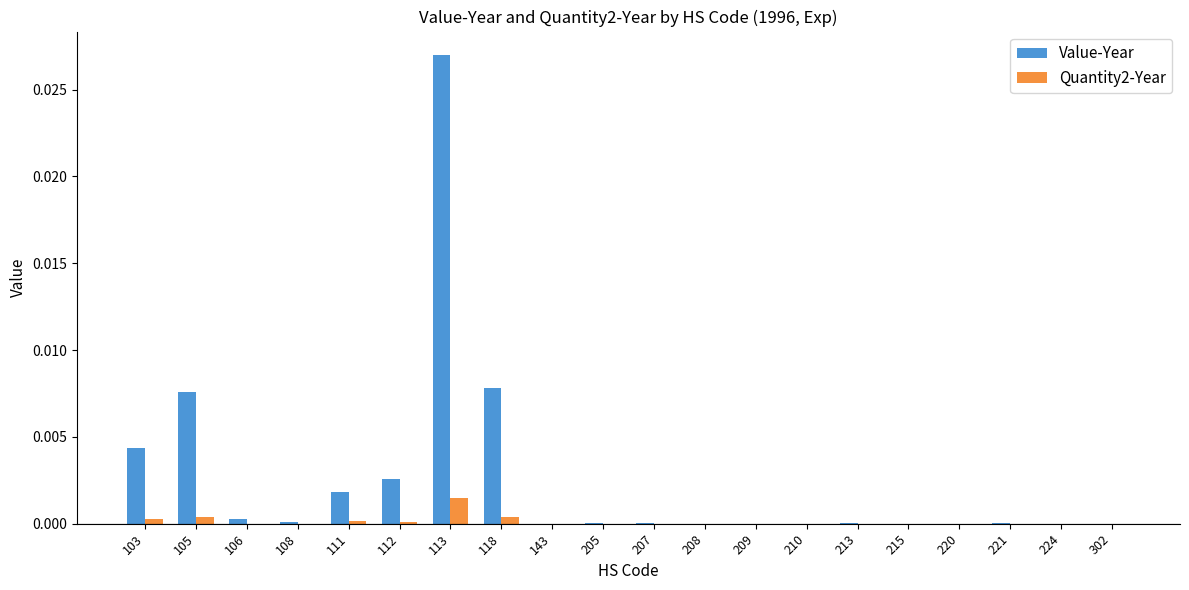

Count the number of categories in the chart.

20